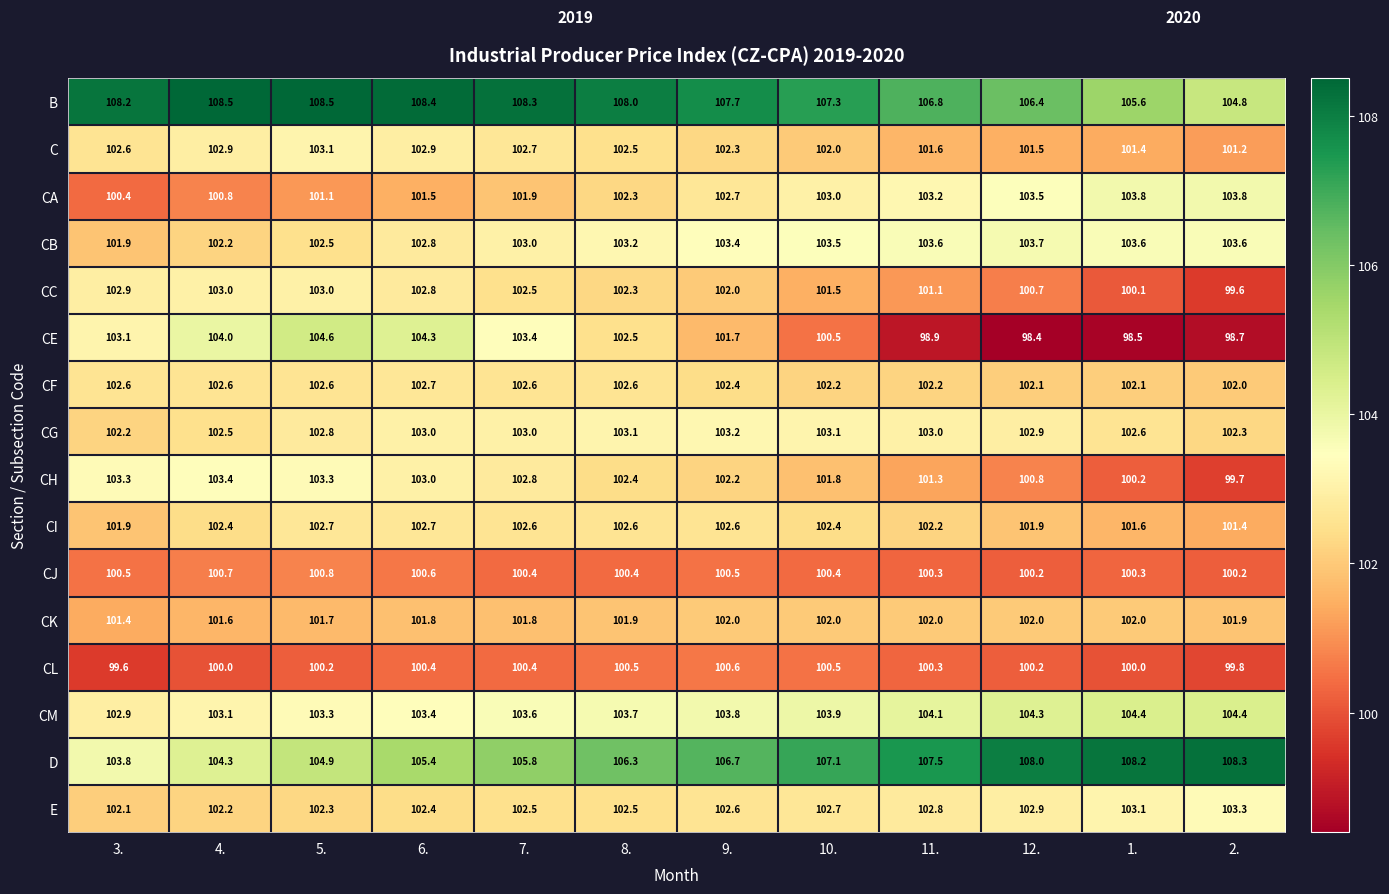

What is the lowest value of the CI series?

101.4